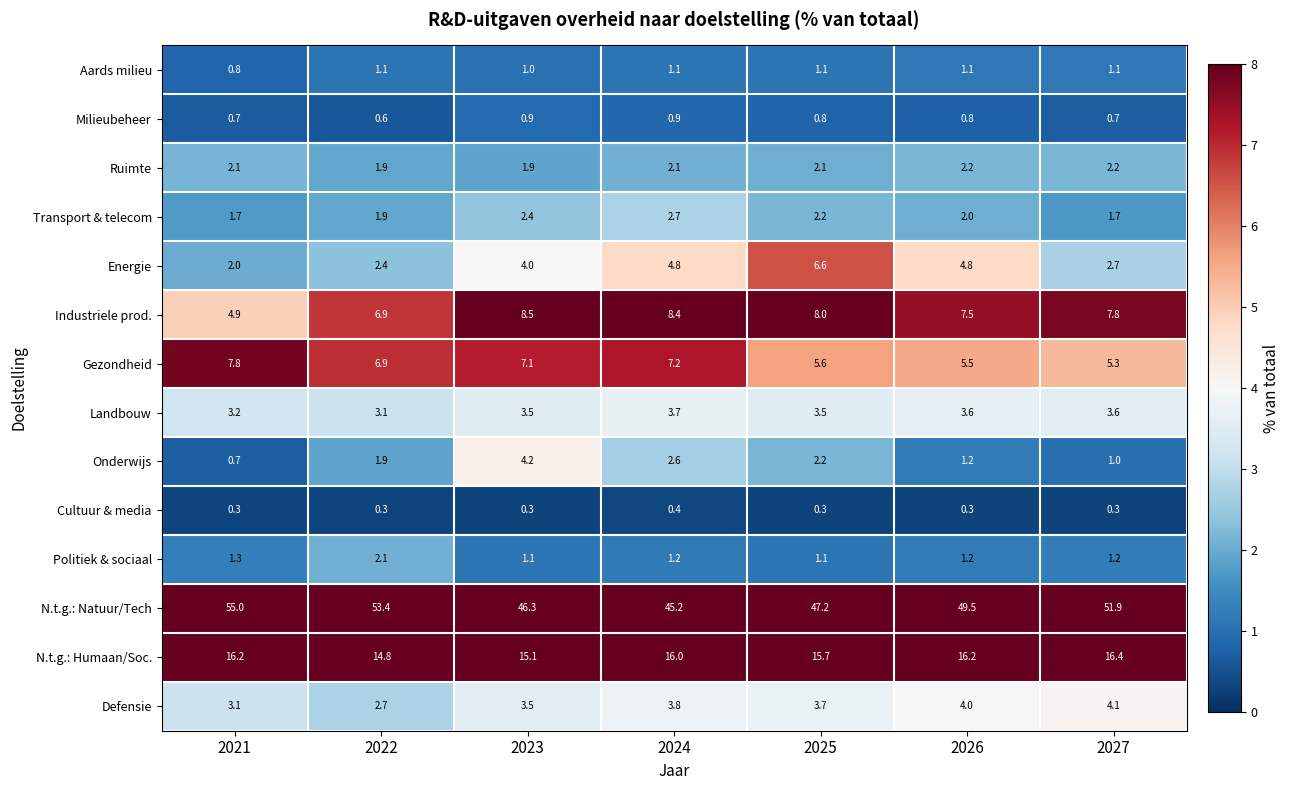

What is the difference between the second highest and minimum values in the Aards milieu series?

0.3